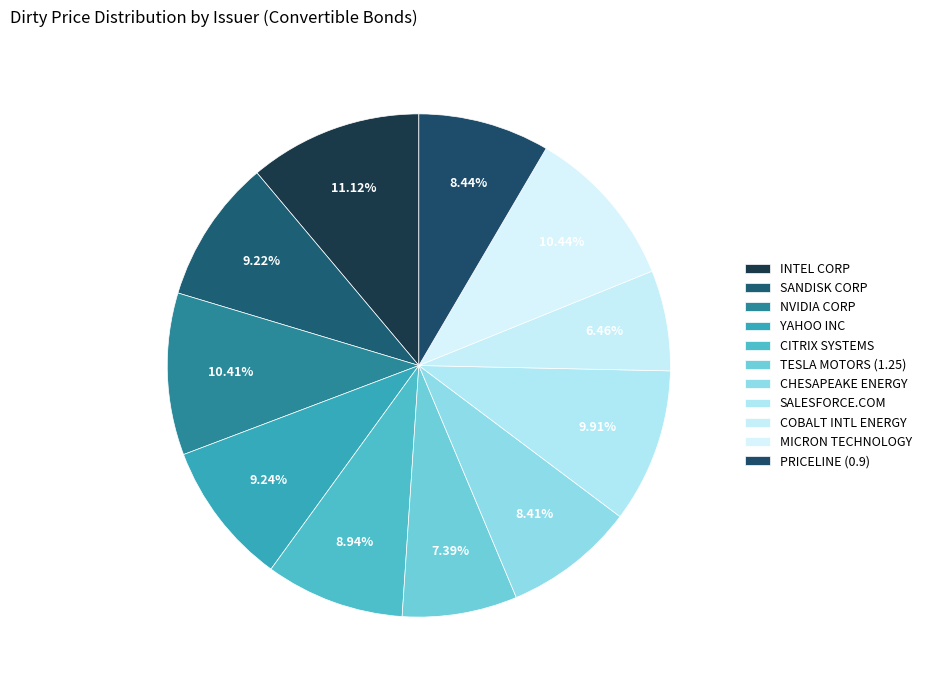

What percentage is NOT represented by SANDISK CORP?

90.8%